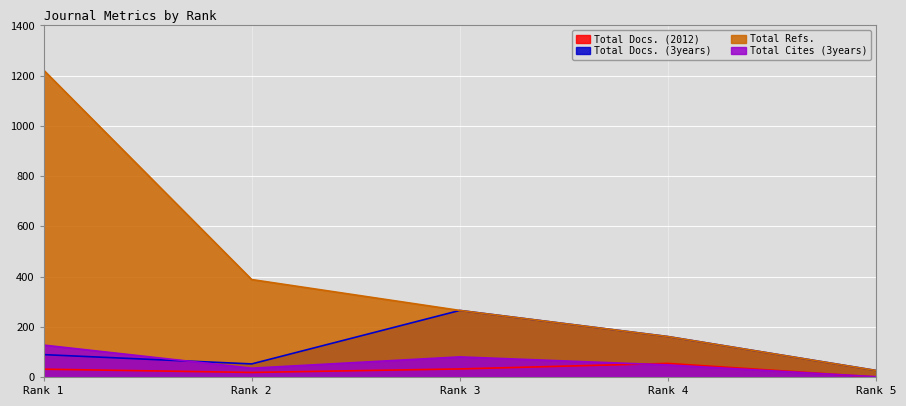

How many data points in Total Docs. (3years) are less than 89?

2